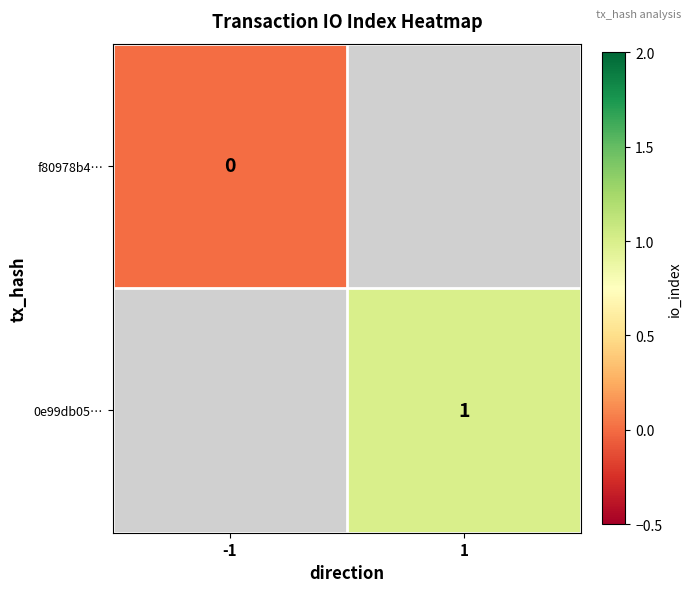

Is it true that 0e99db05… equals 0 at 1?

False